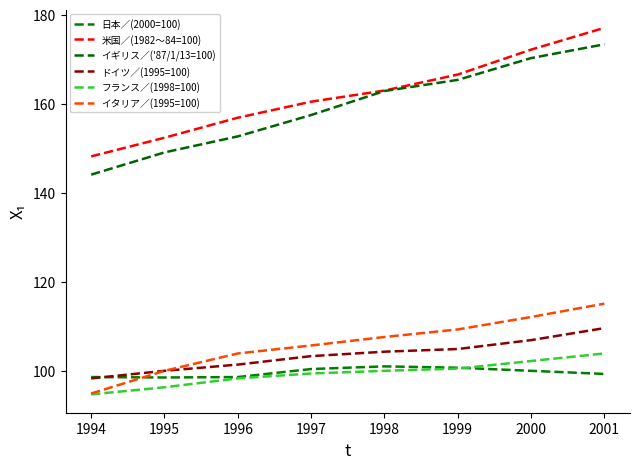

How many lines are shown in the chart?

6